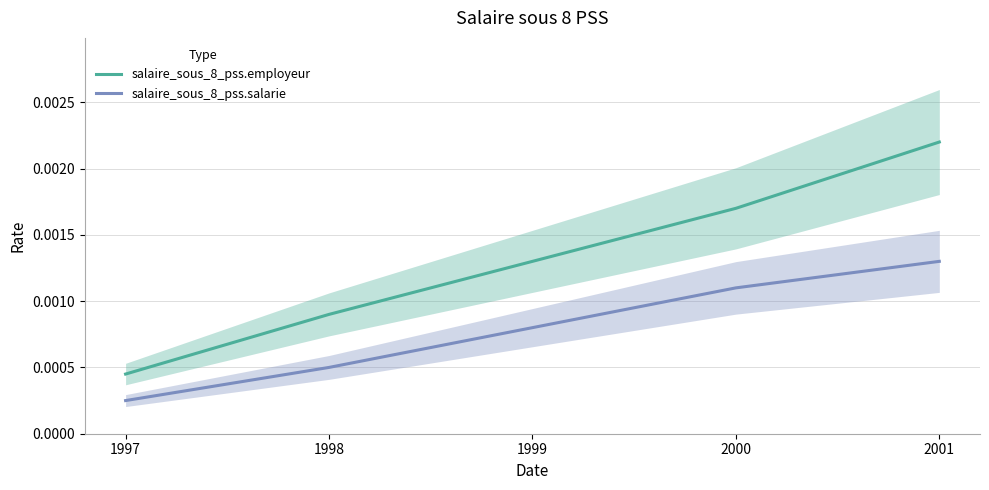

Reading right to left, extract all data points from this chart.

salaire_sous_8_pss.employeur: 2001=0.0	2000=0.0	1999=0.0	1998=0.0	1997=0.0
salaire_sous_8_pss.salarie: 2001=0.0	2000=0.0	1999=0.0	1998=0.0	1997=0.0